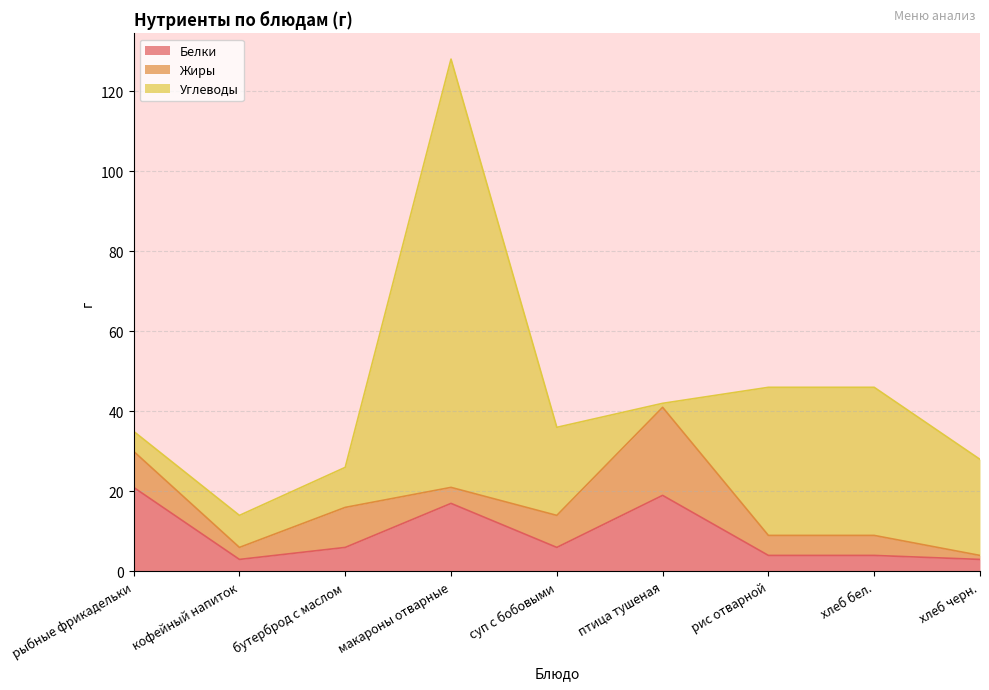

At which category does Жиры reach its first local valley?

кофейный напиток